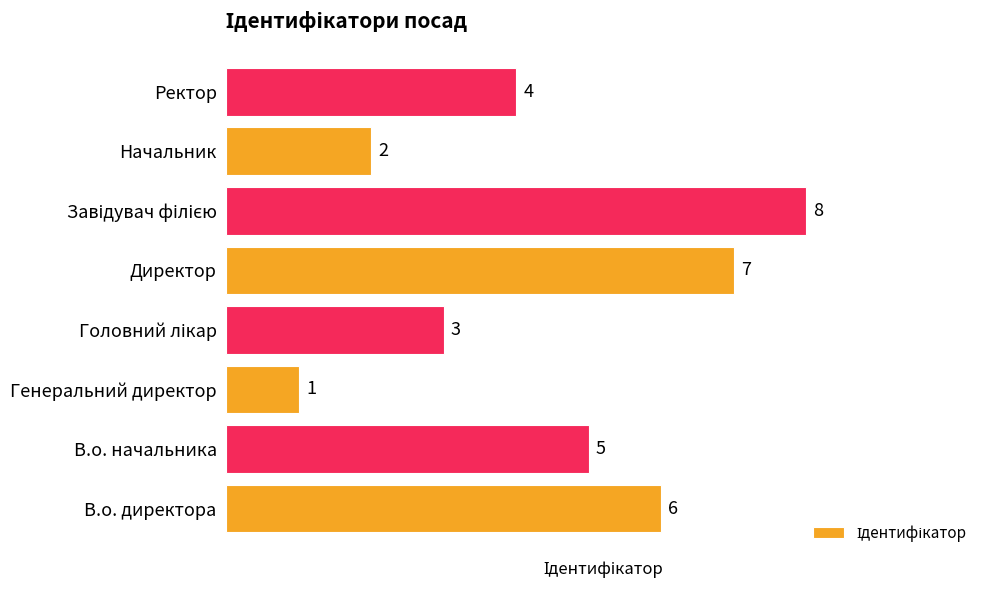

What is the greatest value displayed?

8